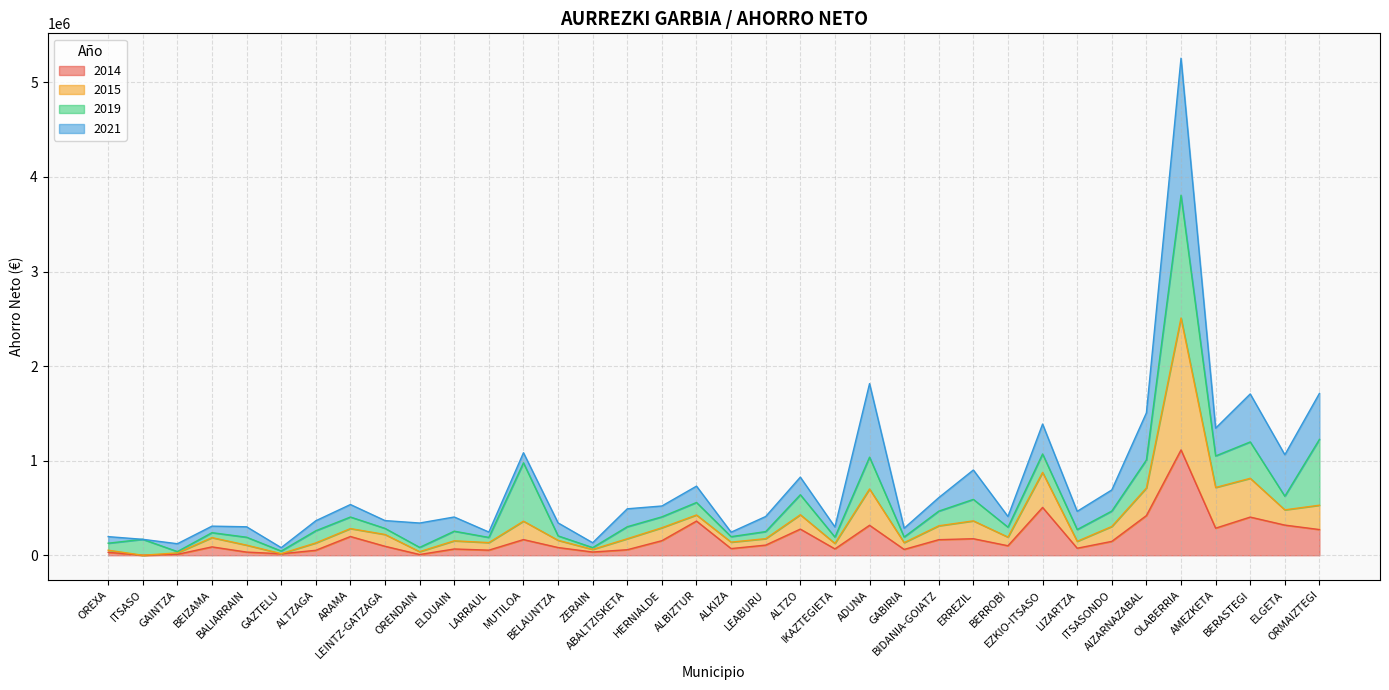

At which category does 2015 reach its first local peak?

BEIZAMA